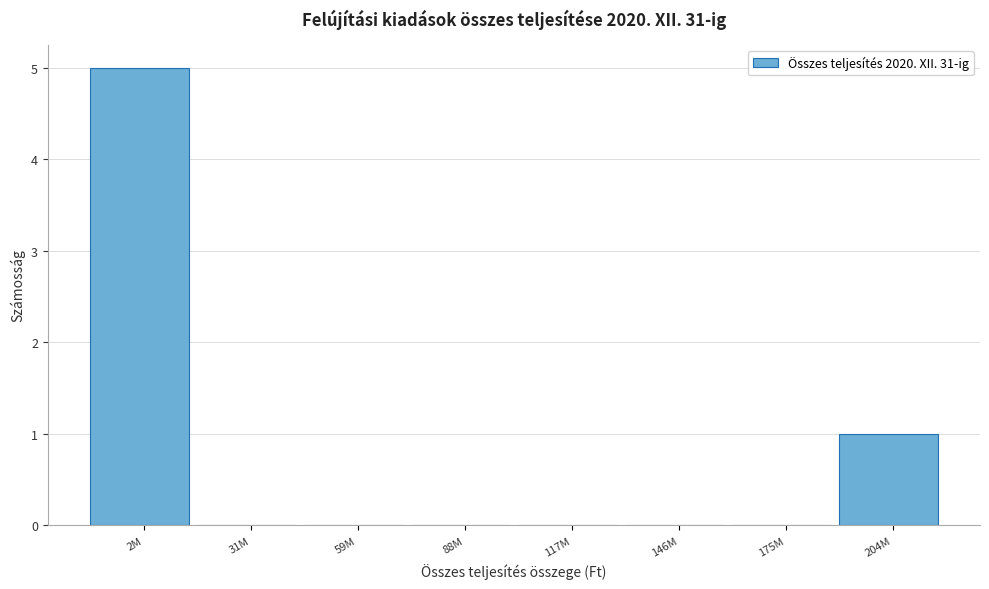

Reading left to right, list all the values displayed in this chart.

2M=5	31M=0	59M=0	88M=0	117M=0	146M=0	175M=0	204M=1